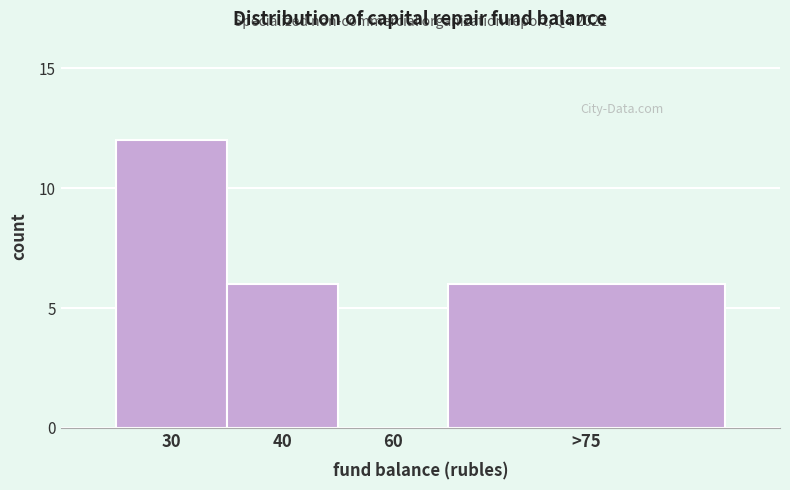

Reading left to right, extract all data points from this chart.

30=12	40=6	60=0	>75=6